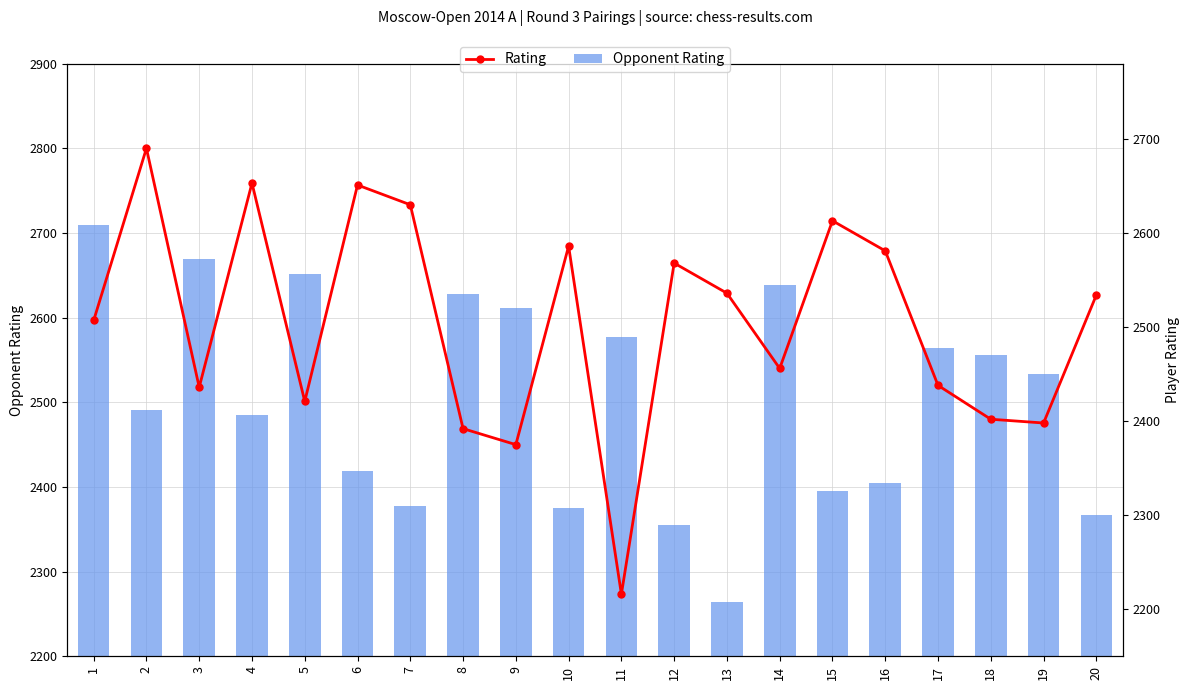

Which series has the widest spread of values?

Rating